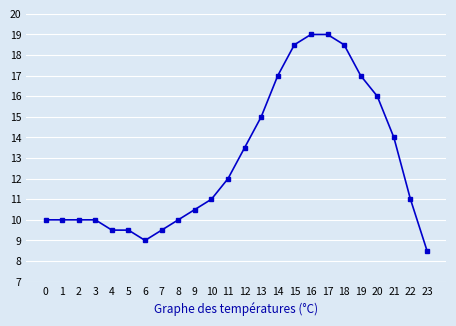

How many lines are shown in the chart?

1